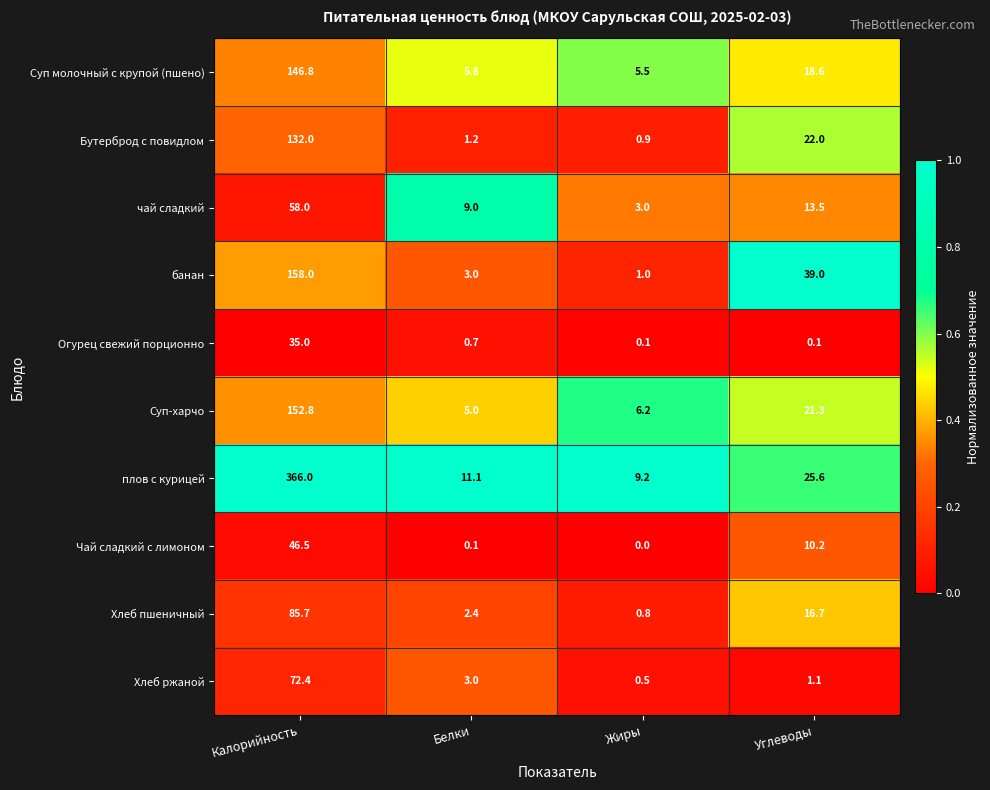

What is the maximum value shown in the chart?

366.0